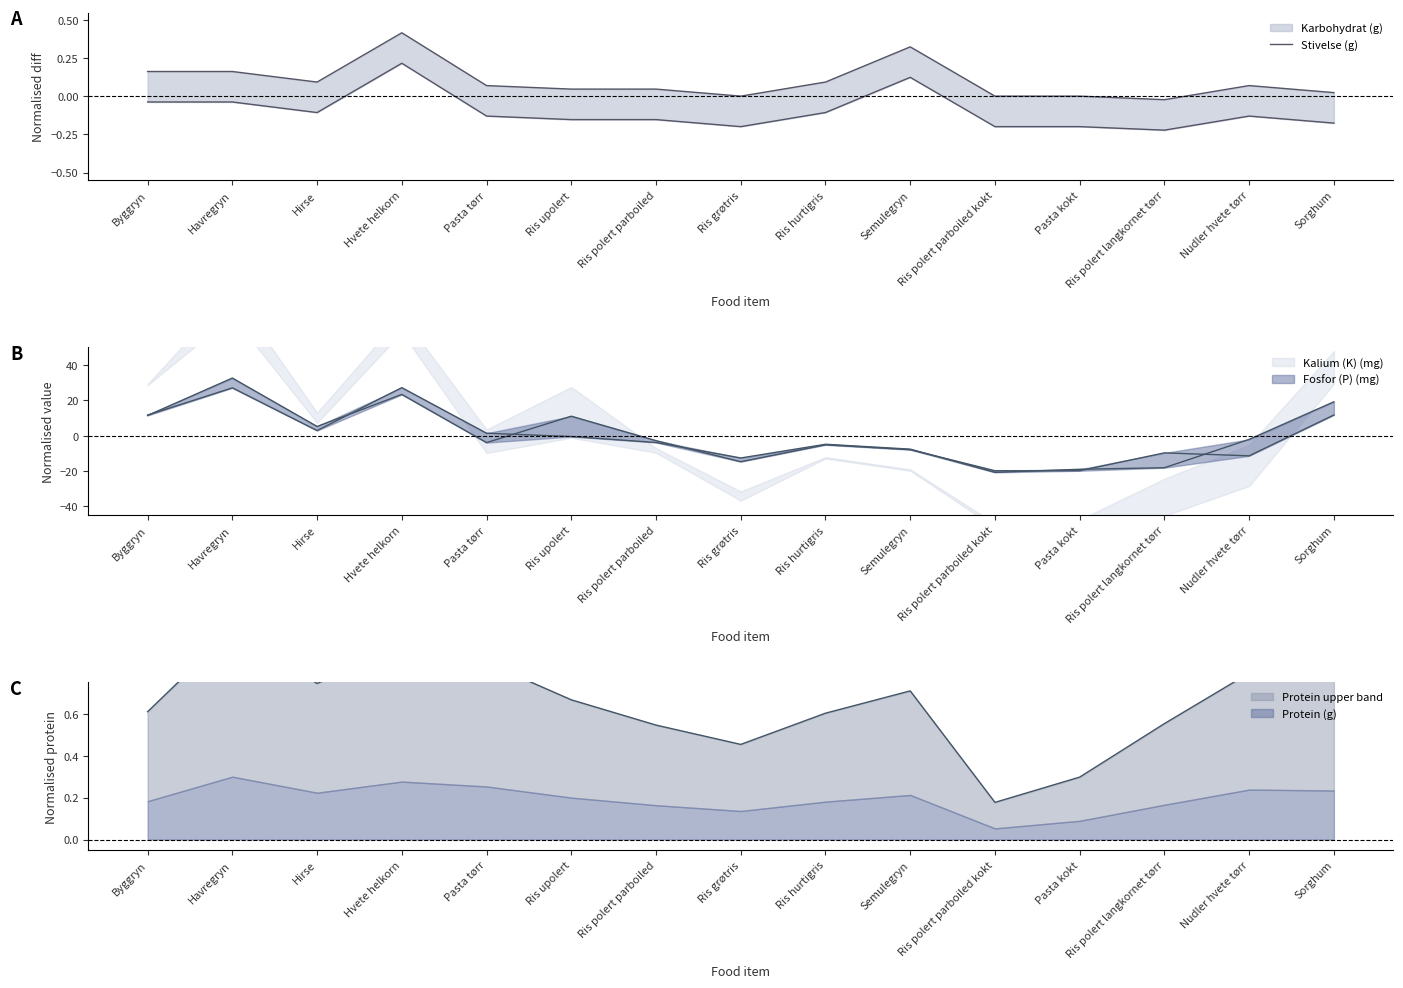

Count the number of categories in the chart.

15